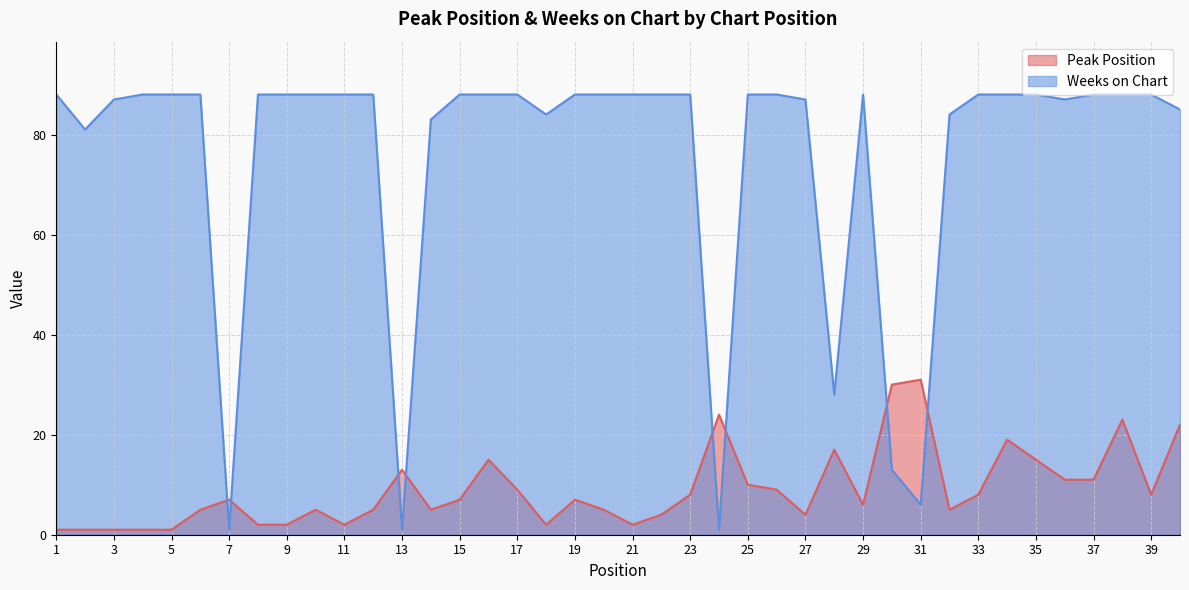

Does the chart display data point markers on the line(s)?

No